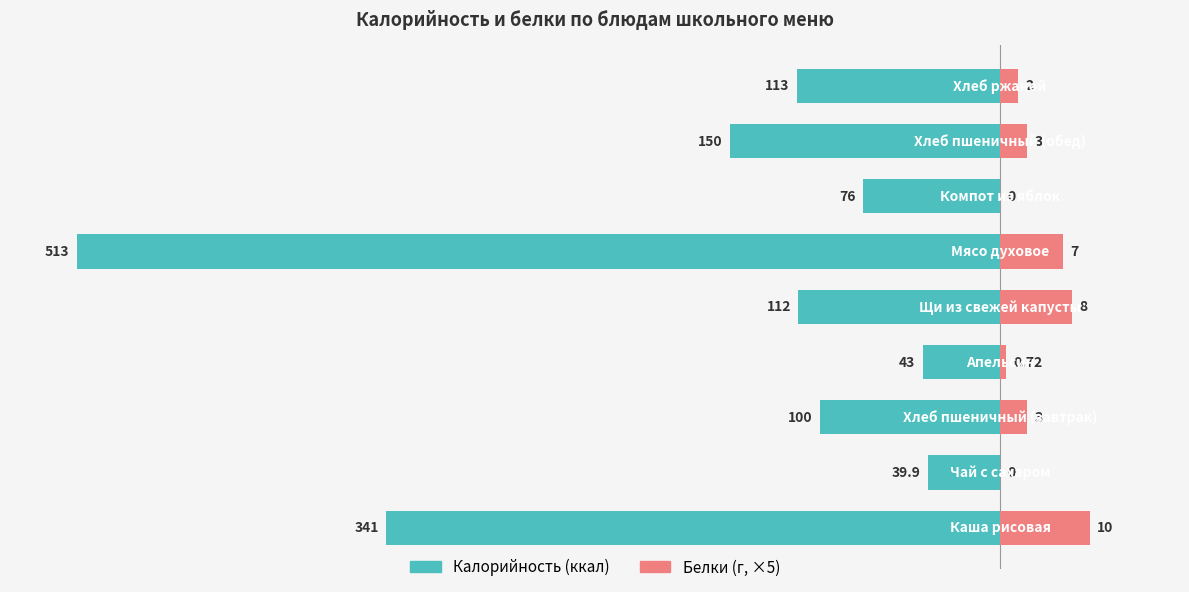

What is the minimum value shown in the chart?

-513.0